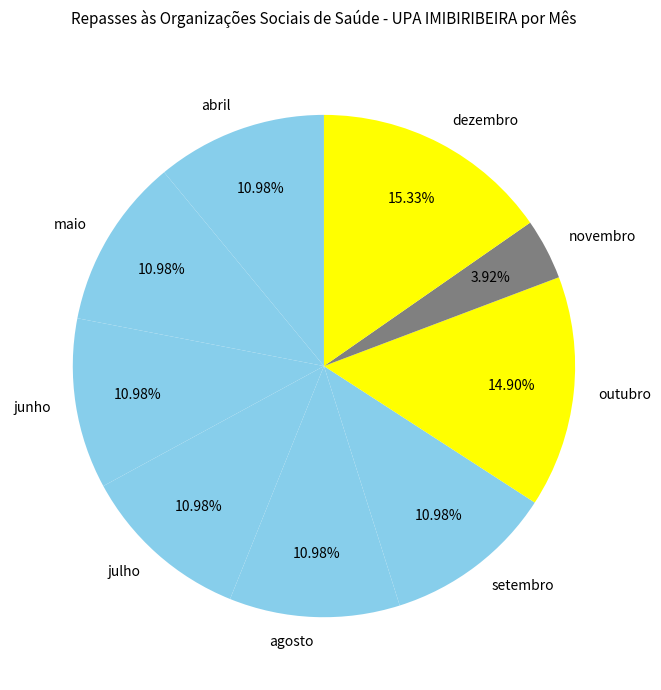

To the nearest percent, what percentage of the pie is maio?

11%